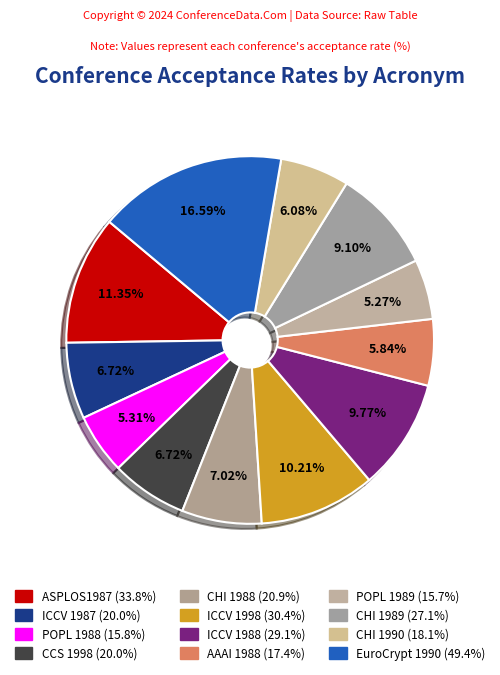

Rank the categories by value from highest to lowest.

EuroCrypt 1990, ASPLOS1987, ICCV 1998, ICCV 1988, CHI 1989, CHI 1988, ICCV 1987, CCS 1998, CHI 1990, AAAI 1988, POPL 1988, POPL 1989